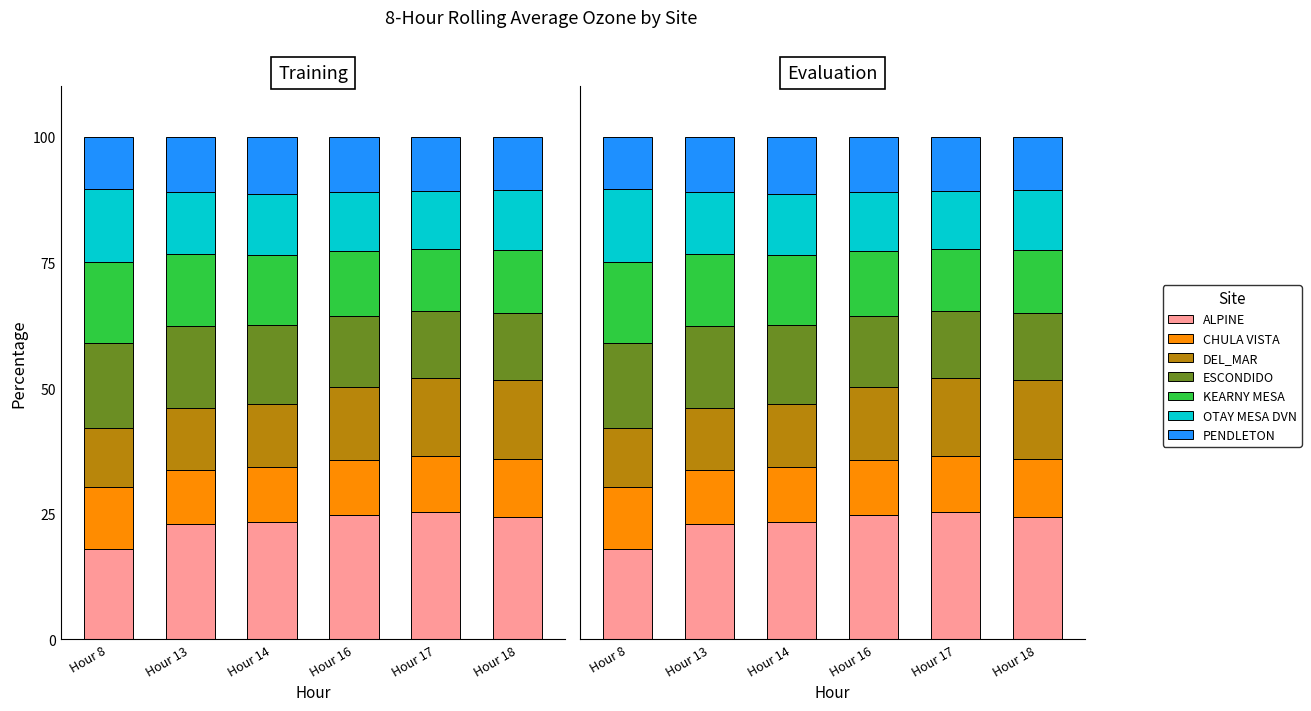

Rank the categories by OTAY MESA DVN value from lowest to highest.

Hour 18, Hour 17, Hour 16, Hour 14, Hour 13, Hour 8